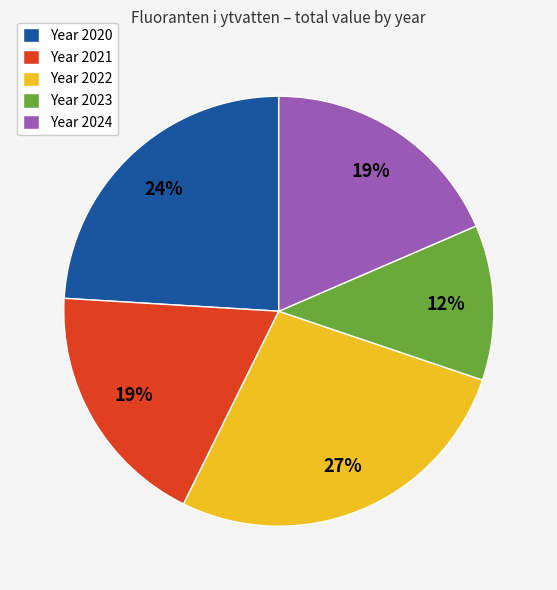

Which category has the biggest portion of the pie?

Year 2022